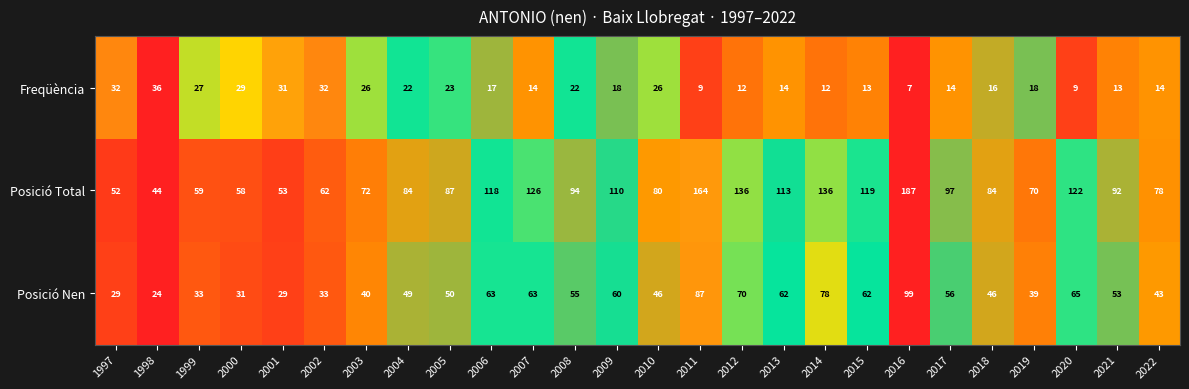

Which category has the highest value in the Freqüència series?

1998